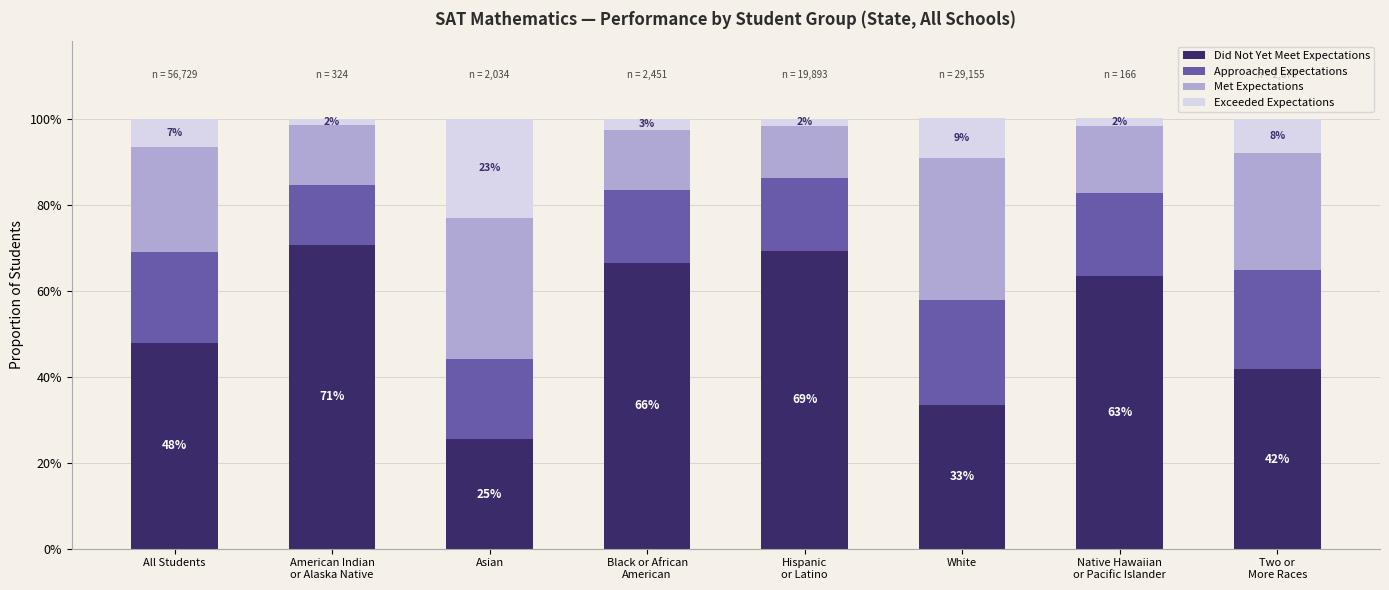

The Did Not Yet Meet Expectations series shows 0.6 at Native Hawaiian
or Pacific Islander. True or false?

True